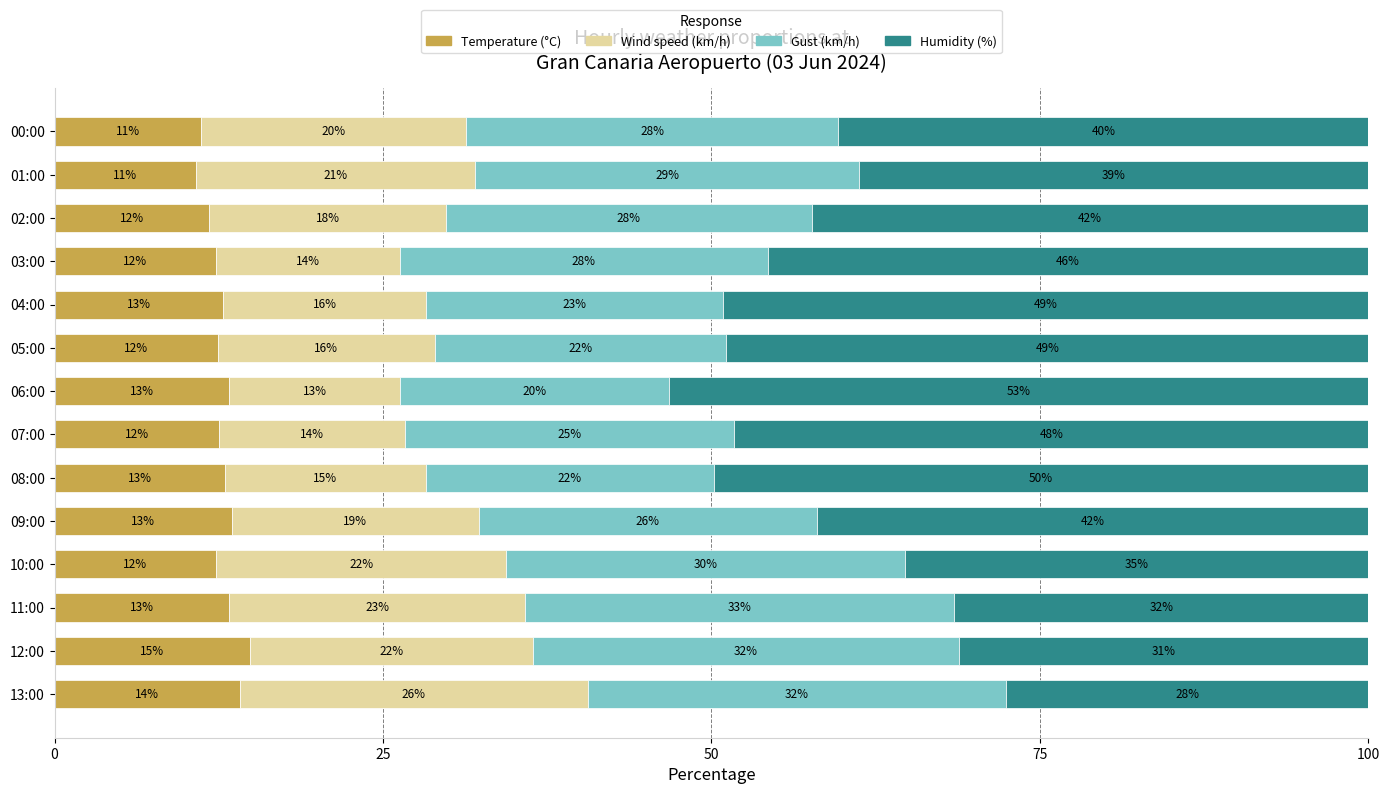

What is the minimum value for Temperature (°C)?

10.8